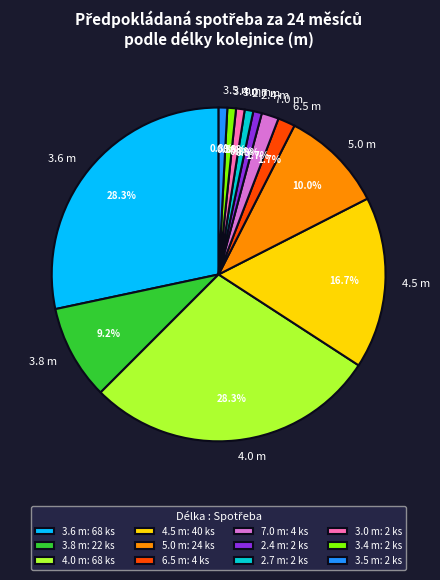

What is the ratio of the value at 7.0 m to the value at 6.5 m?

1.0